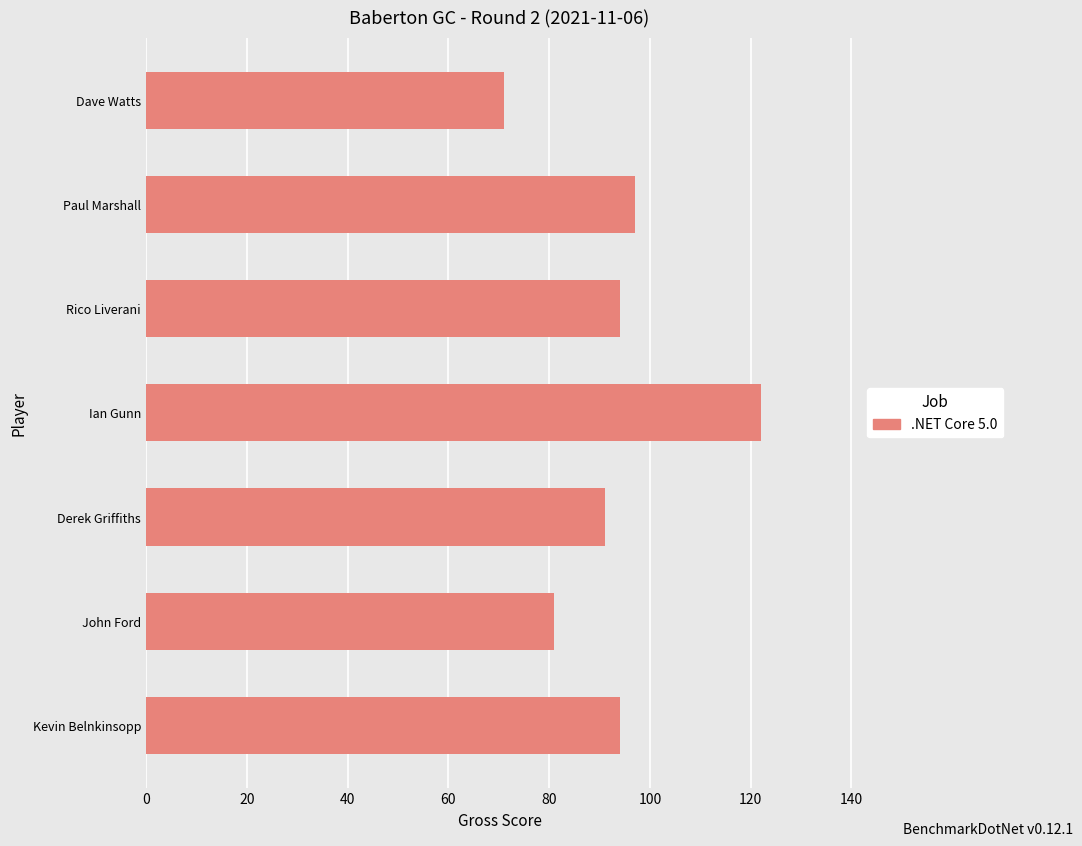

Are the bars grouped side by side (vs. stacked)?

No